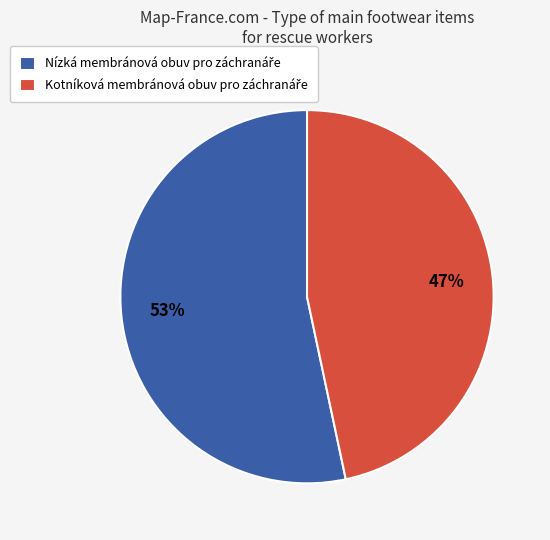

Is there any slice that represents more than half of the pie?

Yes